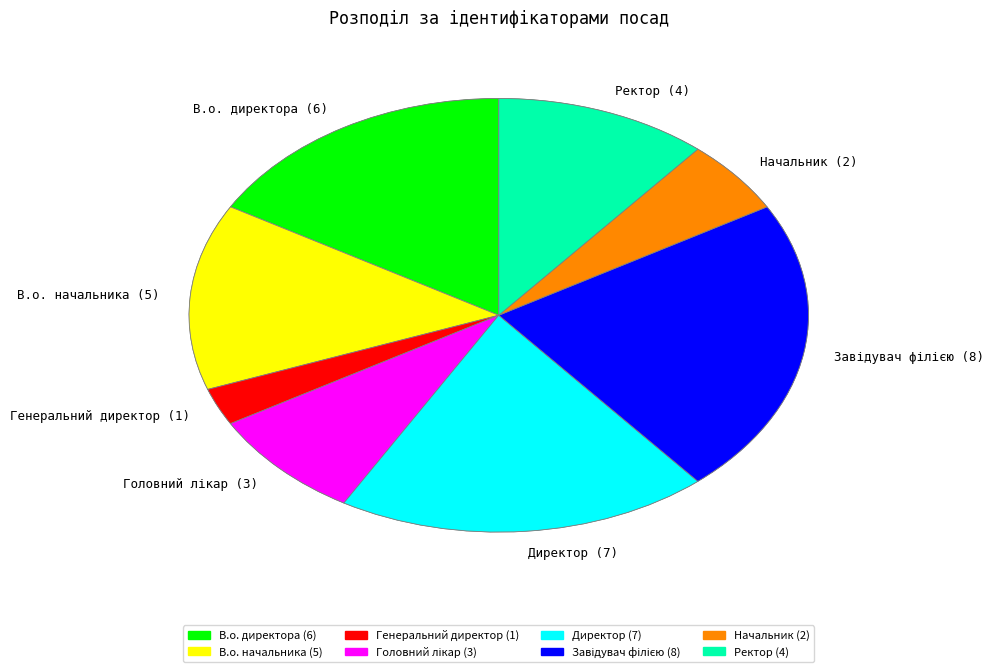

Does any single category account for the majority?

No